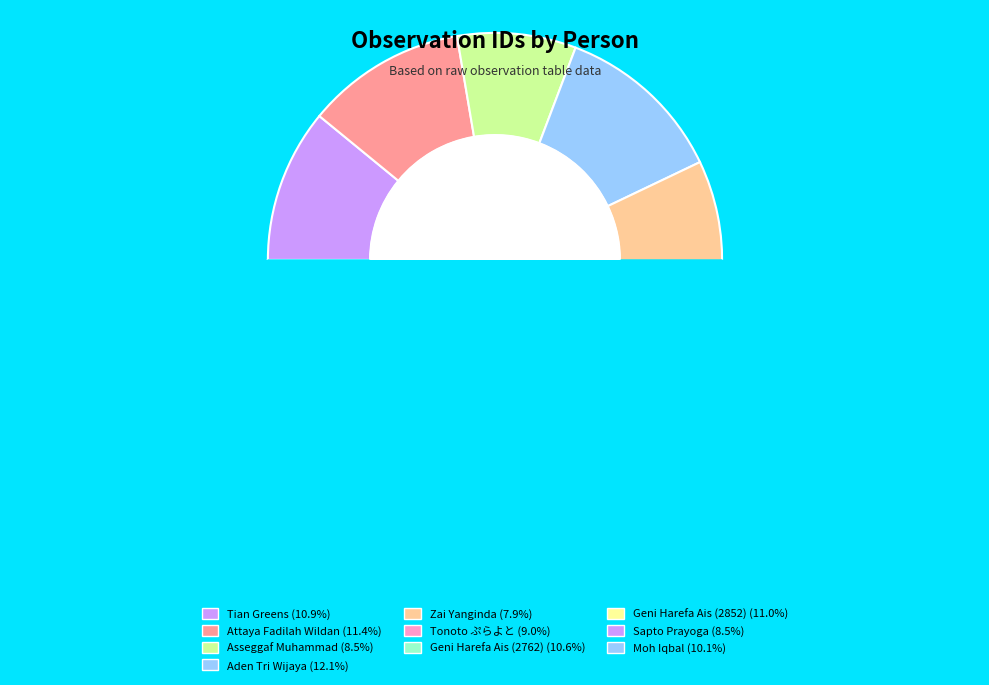

What percentage is the Geni Harefa Ais (2762) slice, to the nearest percent?

11%